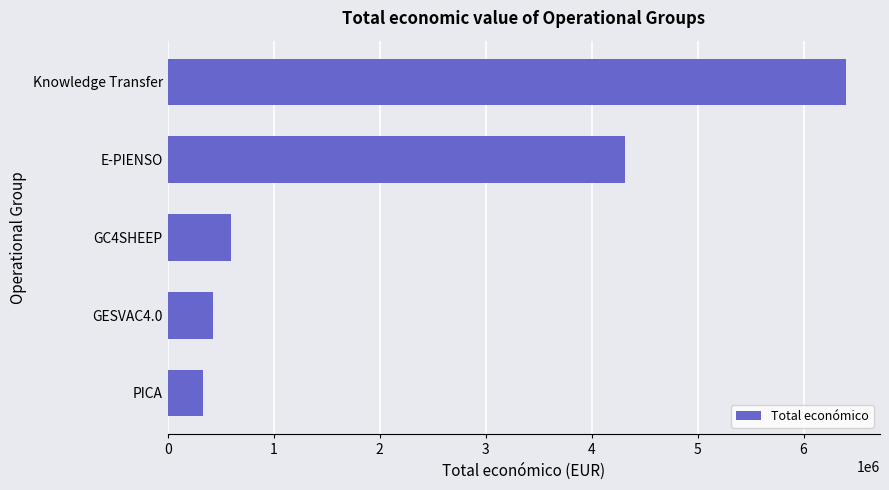

How many bars are there in total?

5